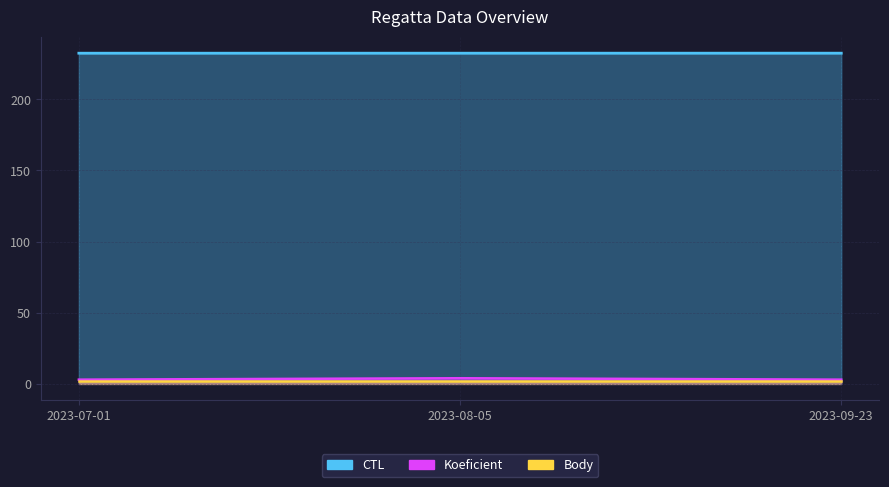

What is the total value across all series at 2023-07-01?

235.4